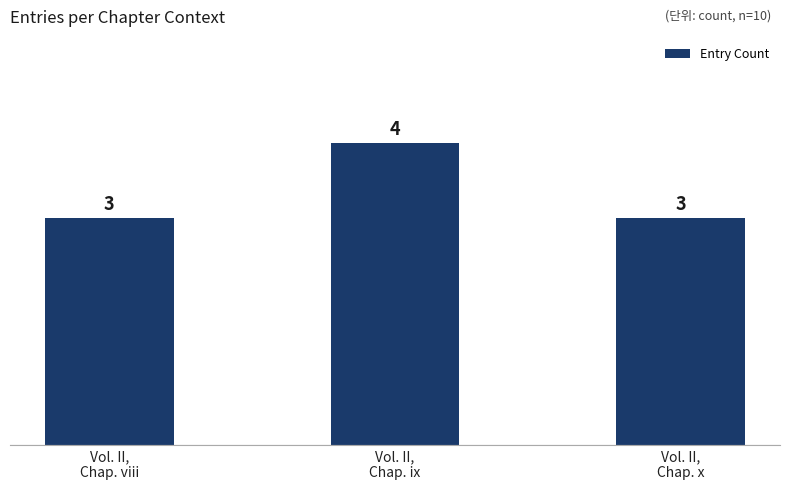

Reading left to right, list all the values displayed in this chart.

3	4	3